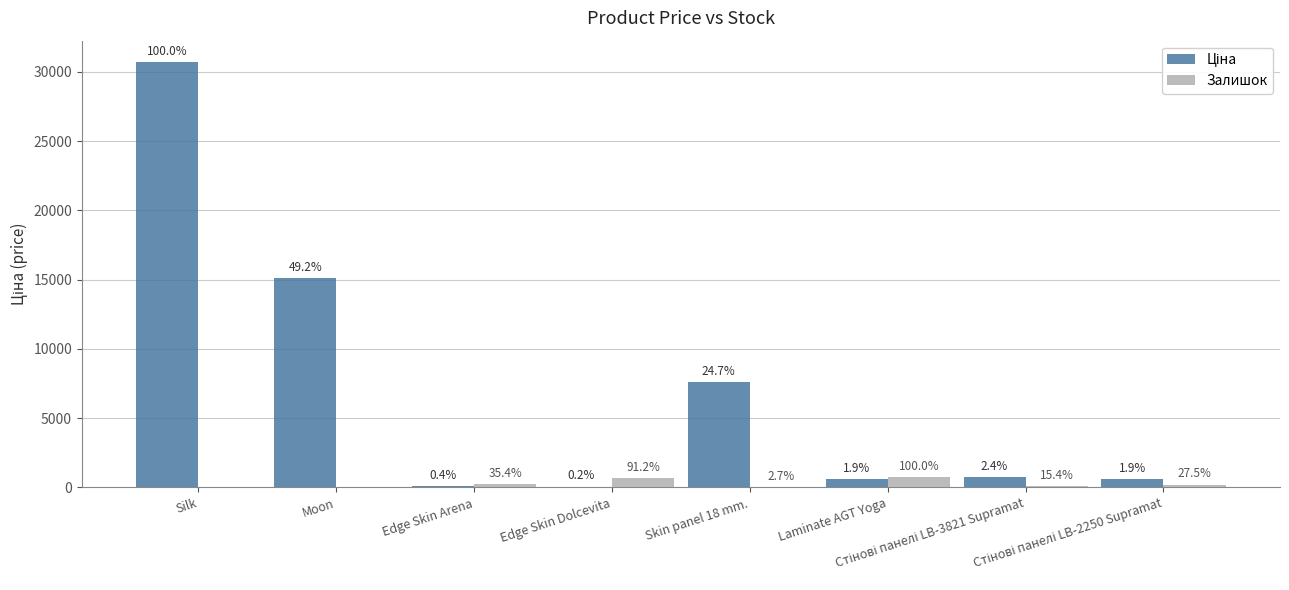

Rank the series at Laminate AGT Yoga from highest to lowest value.

Залишок, Ціна